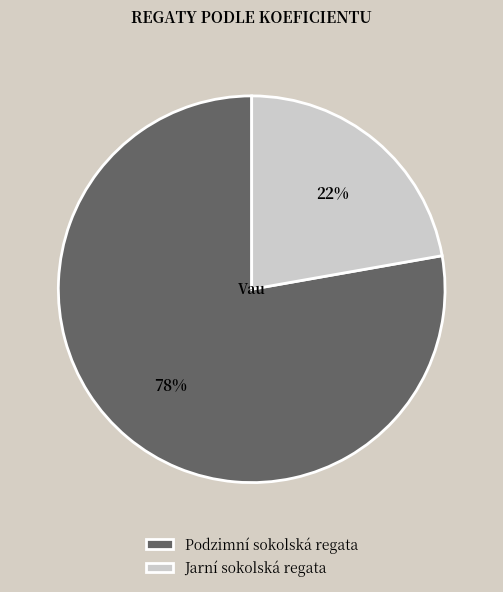

Approximately how many times larger is the value at Jarní sokolská regata compared to Podzimní sokolská regata?

0.3